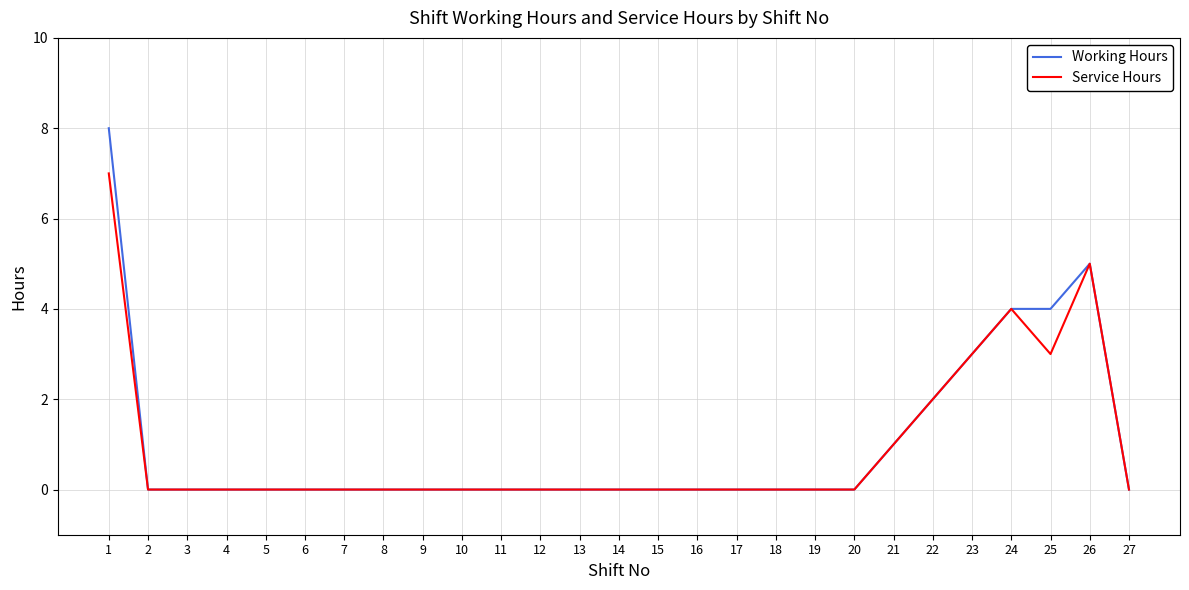

The Working Hours series shows 0 at 10. True or false?

True